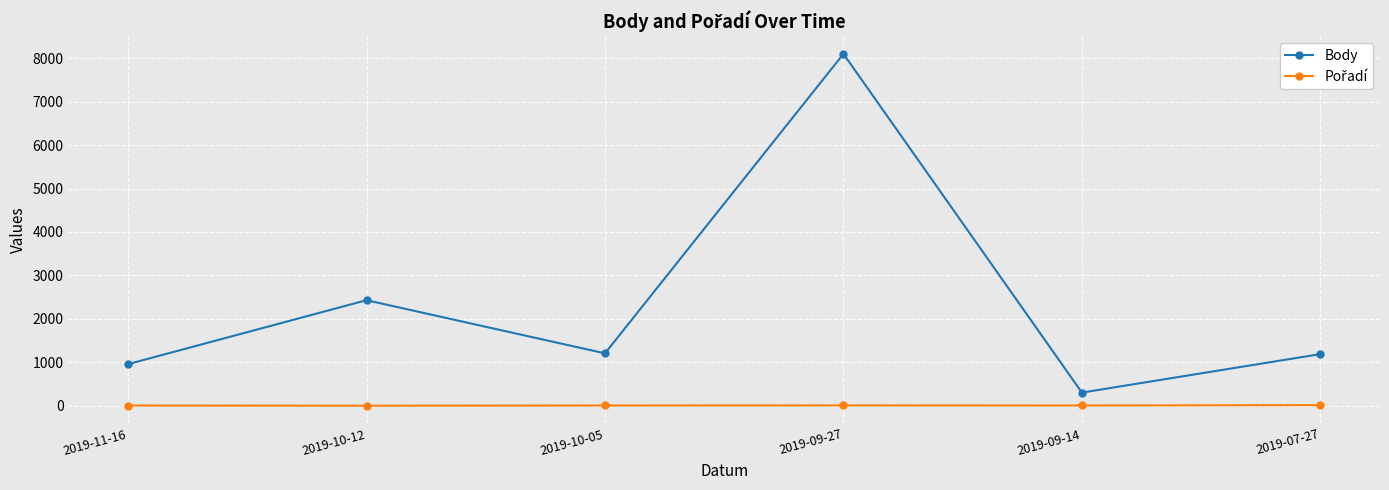

Does the chart display data point markers on the line(s)?

Yes